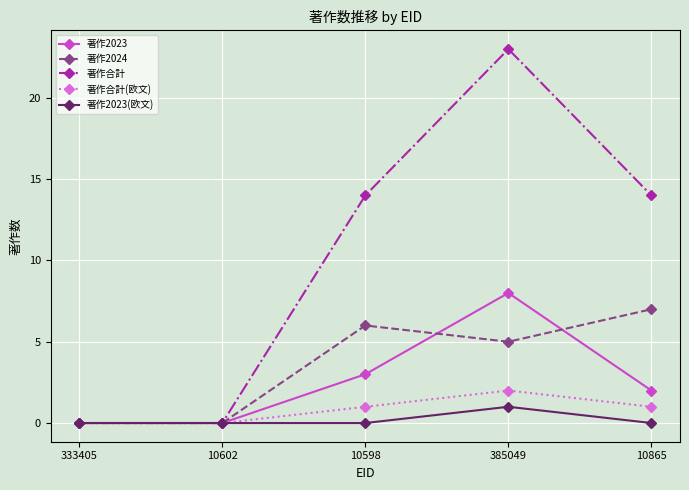

Is it true that 著作2023(欧文) equals 0 at 10602?

True